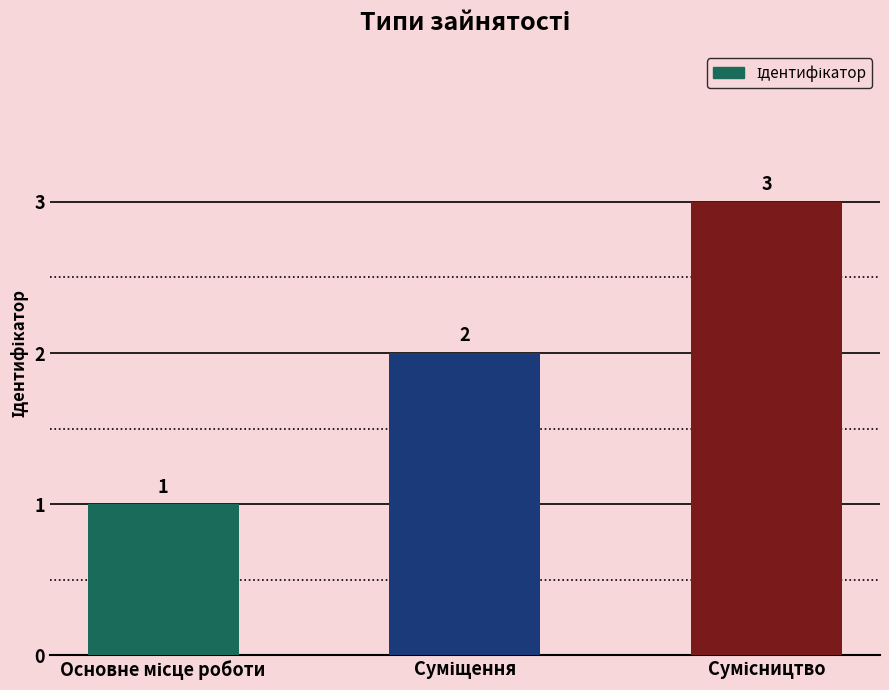

What is the value of the 3rd bar from the left?

3